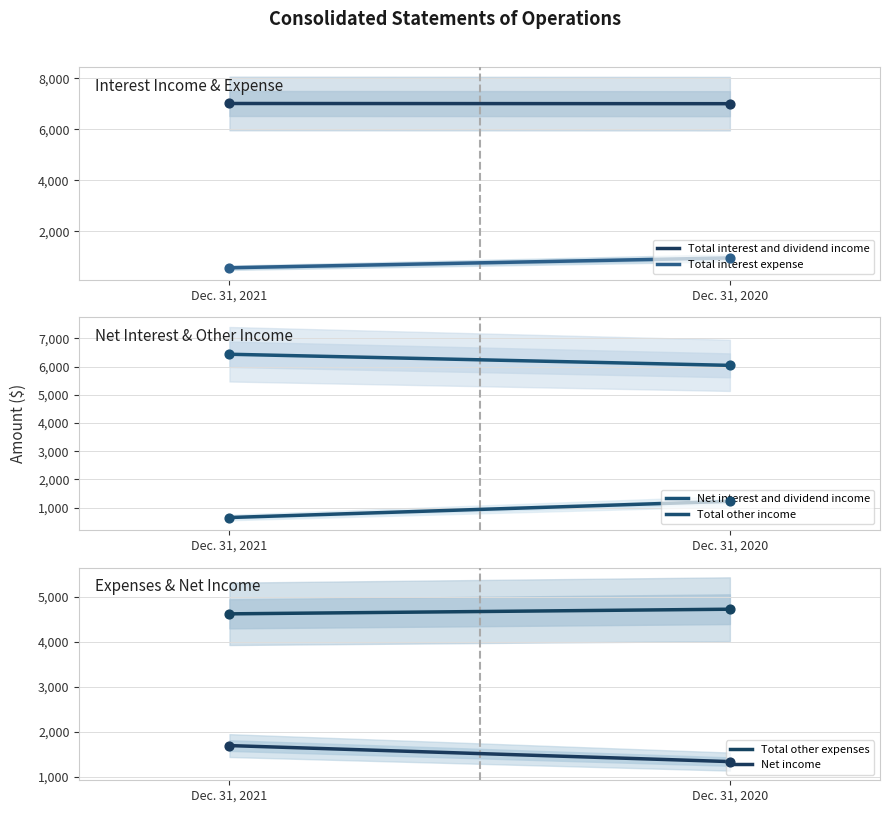

What is the total value across all series at Dec. 31, 2020?

21288